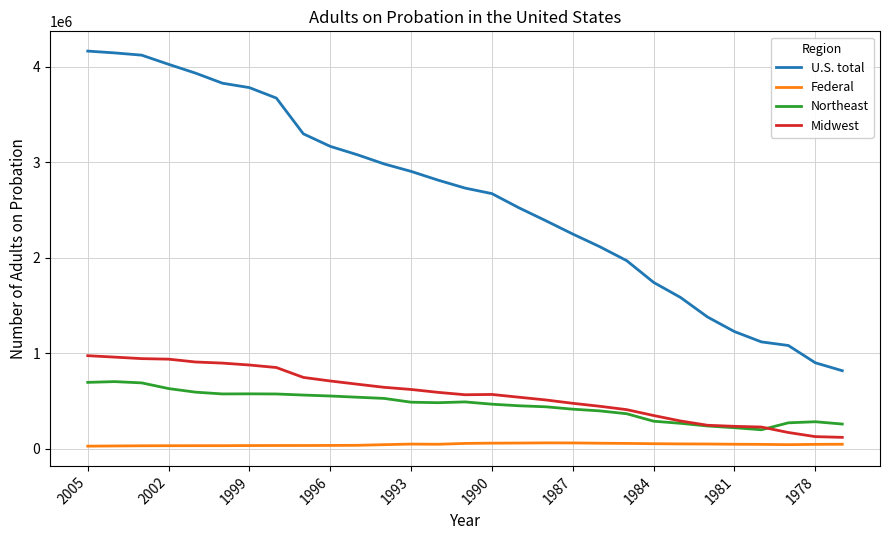

Which series has the largest total across all categories?

U.S. total